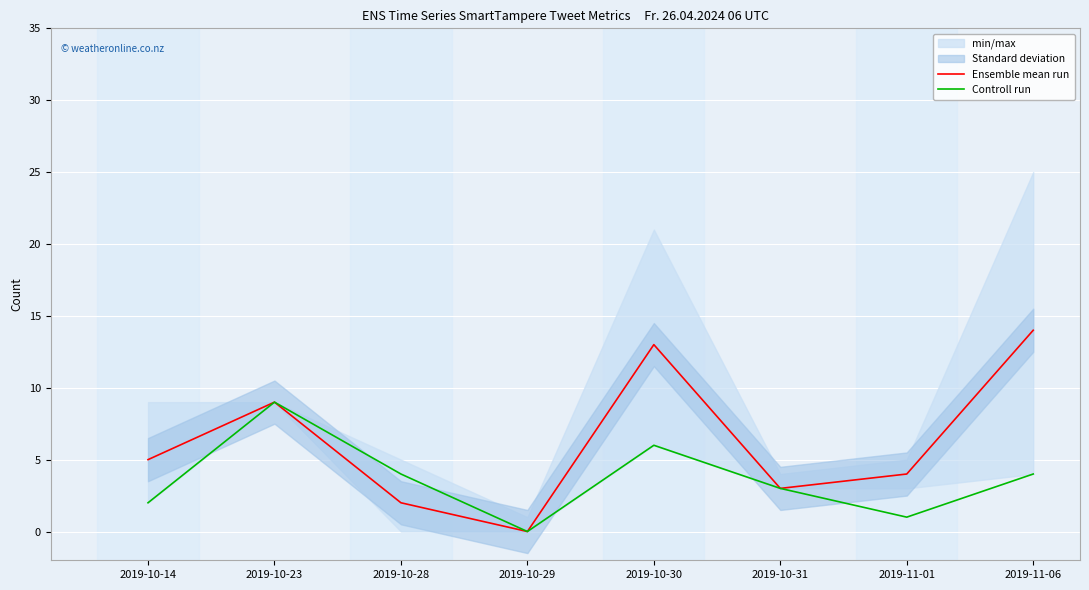

Which category has the lowest value across all series?

2019-10-29